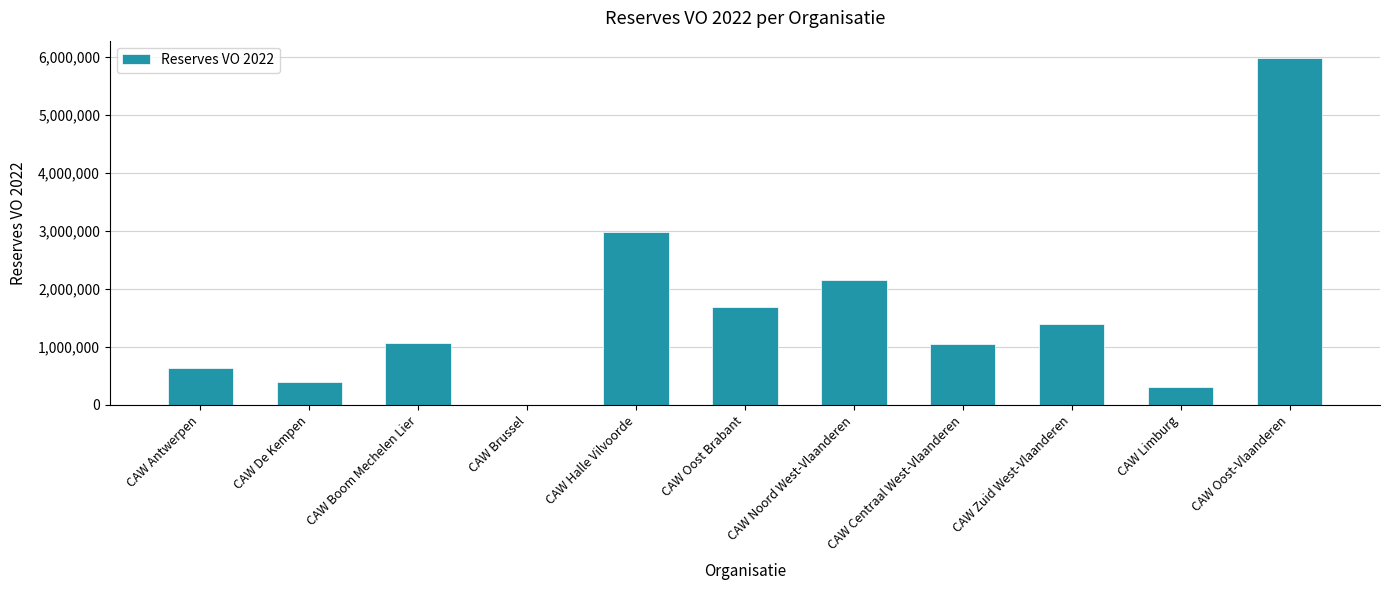

What is the approximate value at CAW Noord West-Vlaanderen?

2160675.1